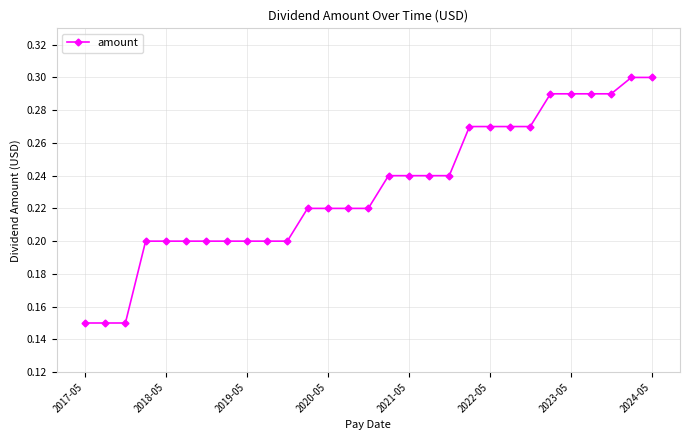

What is the sum of all values?

6.7